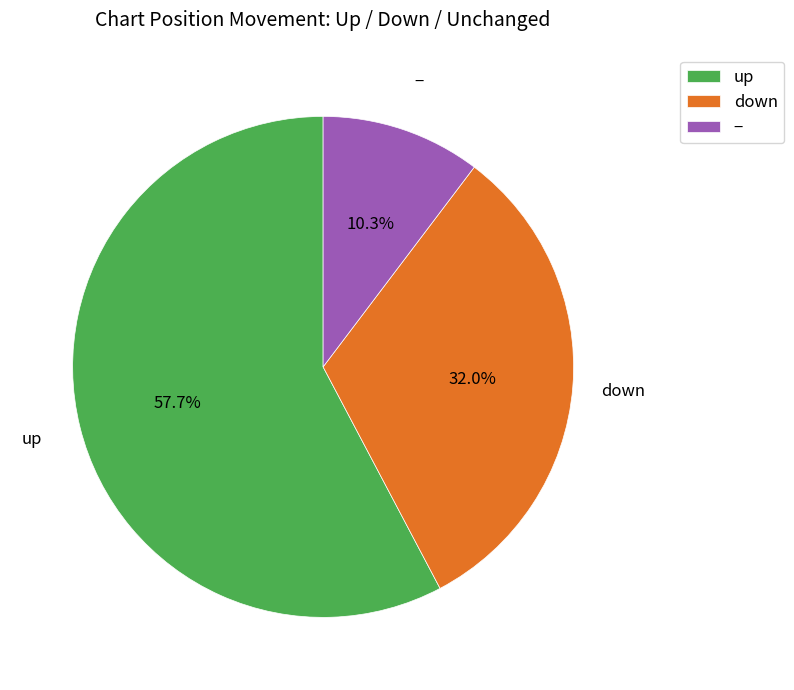

Approximately how many times larger is the value at up compared to −?

5.6